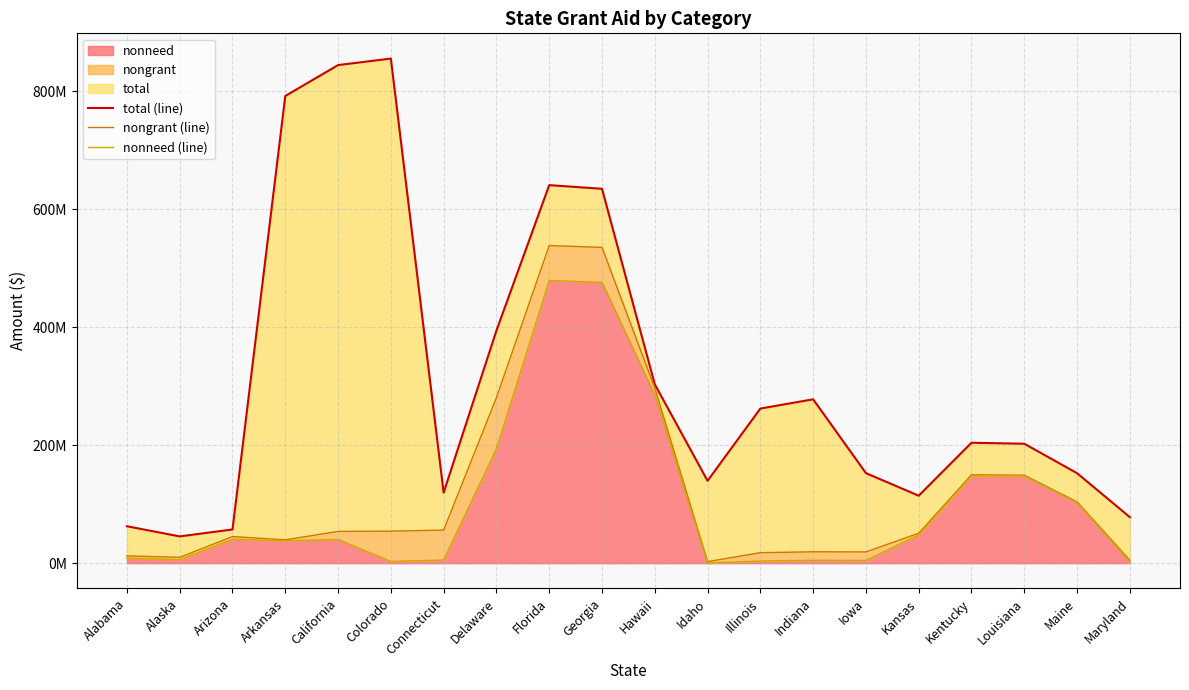

What is the value of the total (line) point at the 8th from the left?

394240102.0